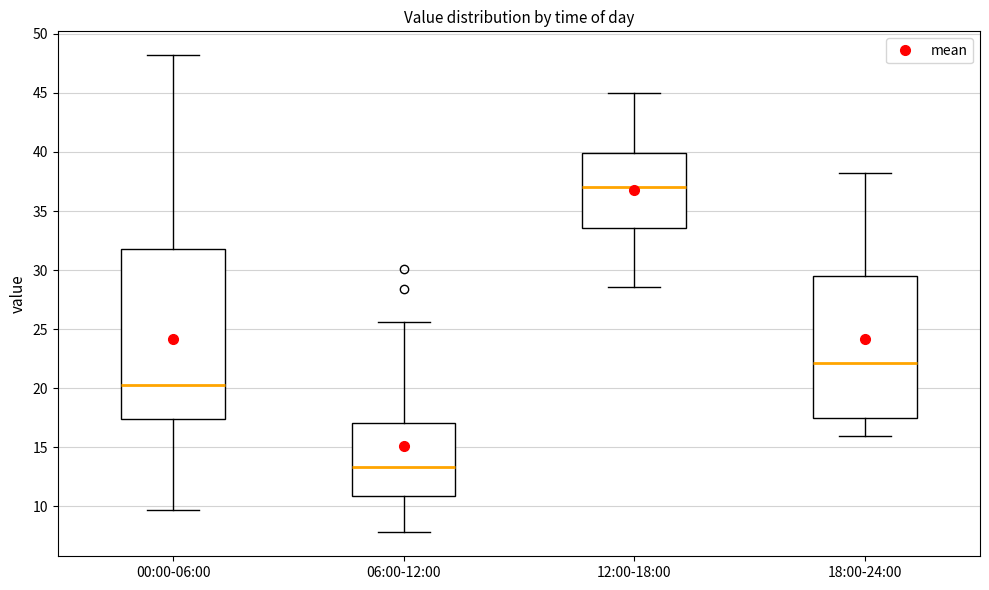

Reading left to right, transcribe this box plot: for each box, give where its median line is, the range the box spans, and where its two whiskers end, as read against the y-axis. The values are not printed on the chart, so give them approximately, as read against the axis.

00:00-06:00: median 20.5, box 17.5 to 32.0, whiskers 9.5 to 48.0
06:00-12:00: median 13.5, box 11.0 to 17.0, whiskers 8.0 to 25.5
12:00-18:00: median 37.0, box 33.5 to 40.0, whiskers 28.5 to 45.0
18:00-24:00: median 22.0, box 17.5 to 29.5, whiskers 16.0 to 38.0